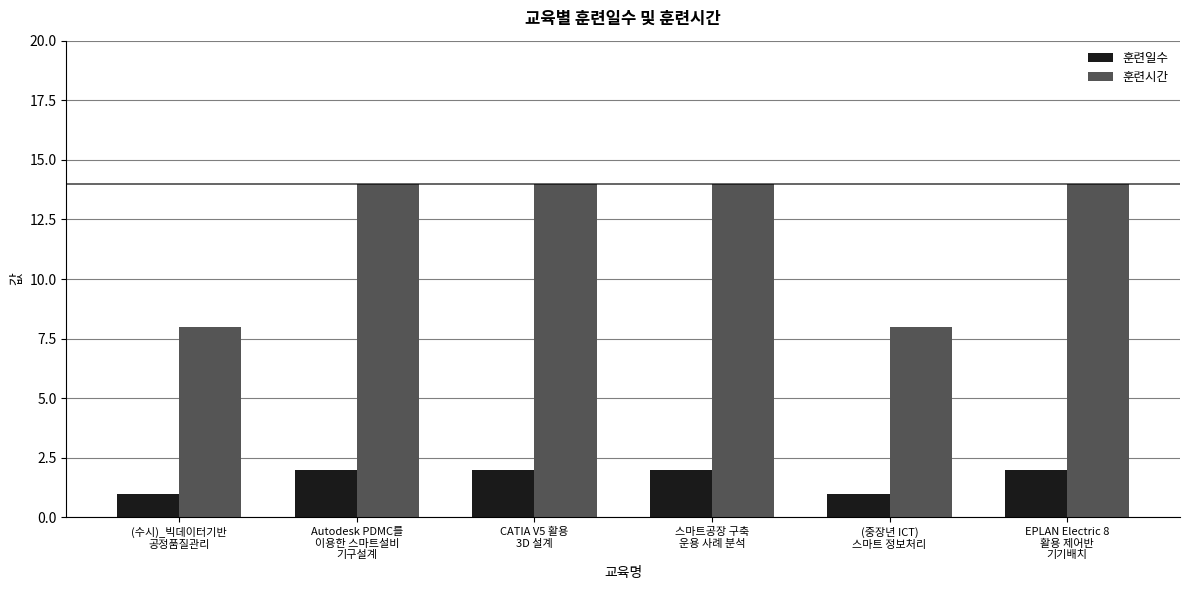

Rank the series at (수시)_빅데이터기반
공정품질관리 from highest to lowest value.

훈련시간, 훈련일수